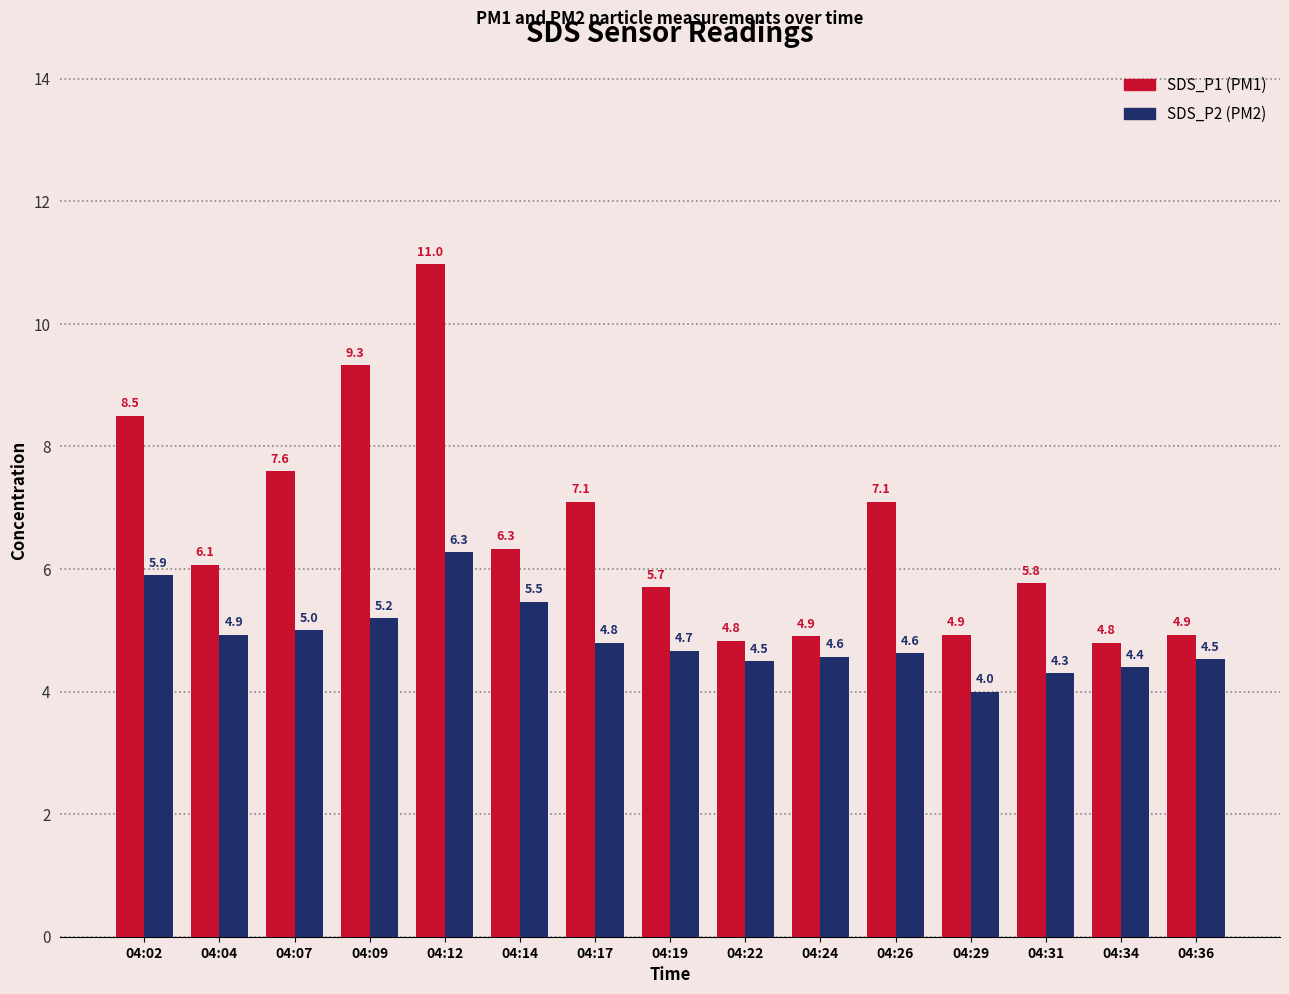

Count the number of data series in this chart.

2